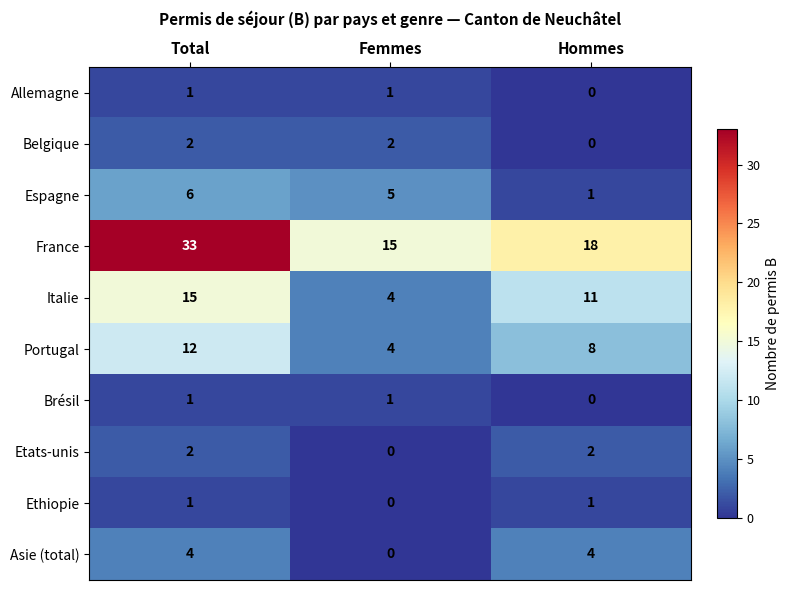

At which label does Espagne reach its peak?

Total